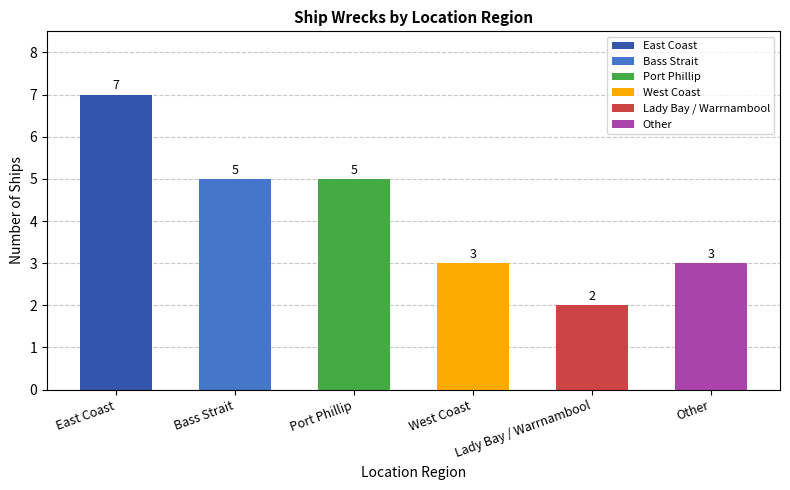

What is the label of the 6th bar from the left?

Other